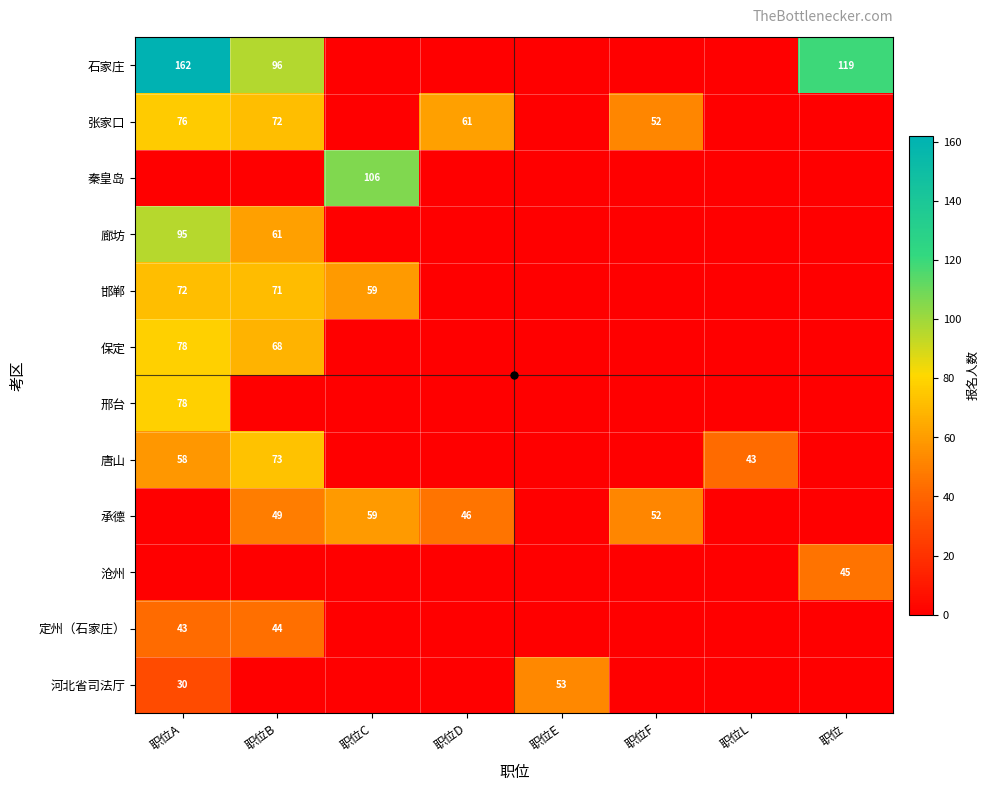

How many data points does each series have?

8